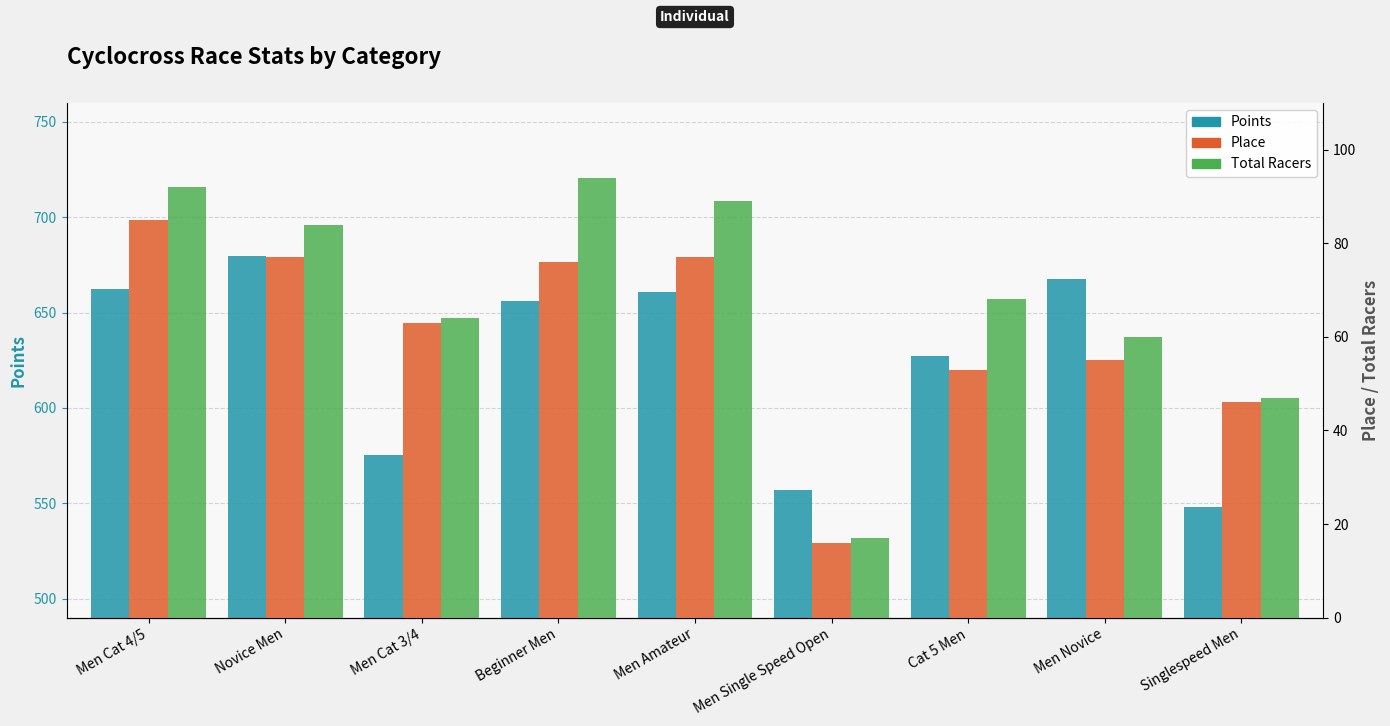

What is the difference between the maximum and minimum values in the Place series?

69.0